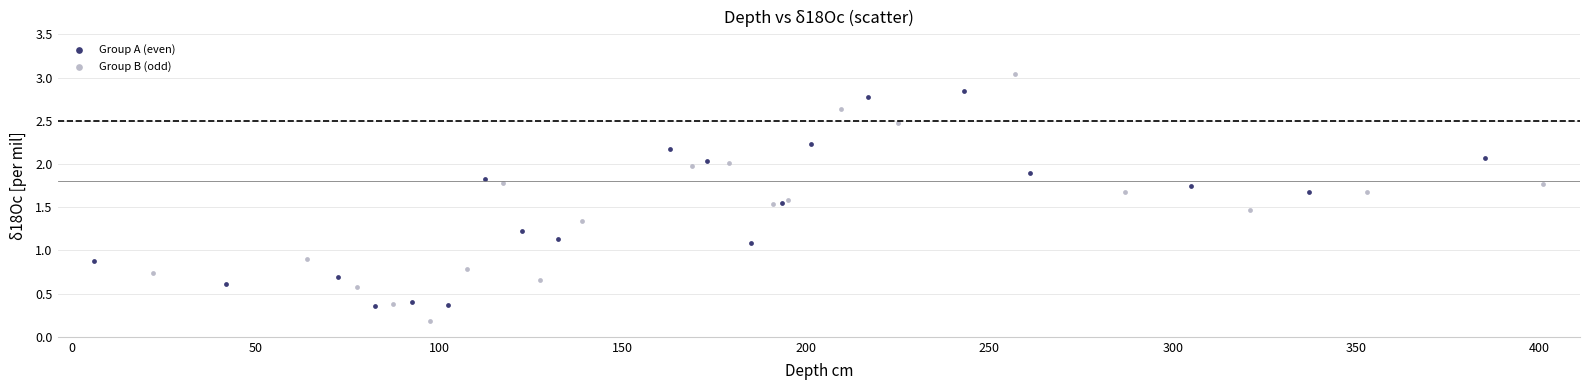

Which series reaches the minimum Y coordinate?

Group B (odd)